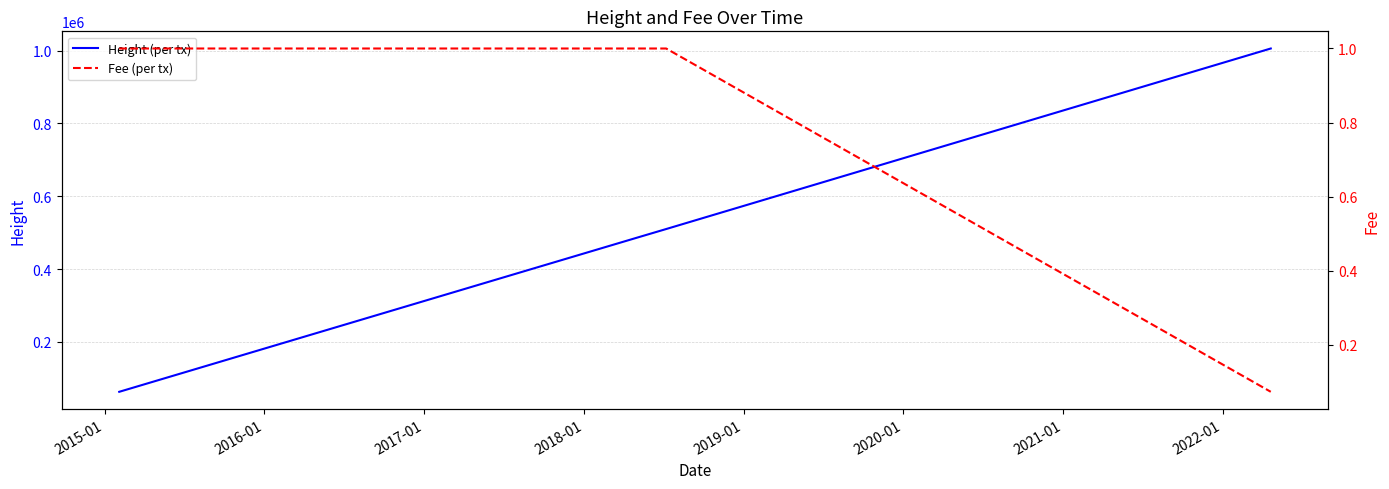

Is this an area chart (filled region under the line)?

No